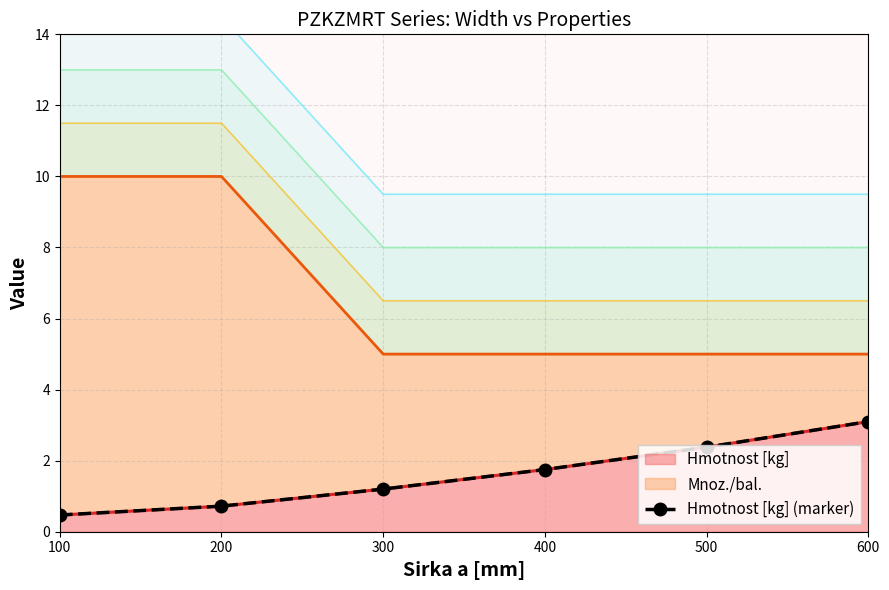

Reading left to right, transcribe all the data shown in this chart.

100=0.5	200=0.7	300=1.2	400=1.8	500=2.4	600=3.1